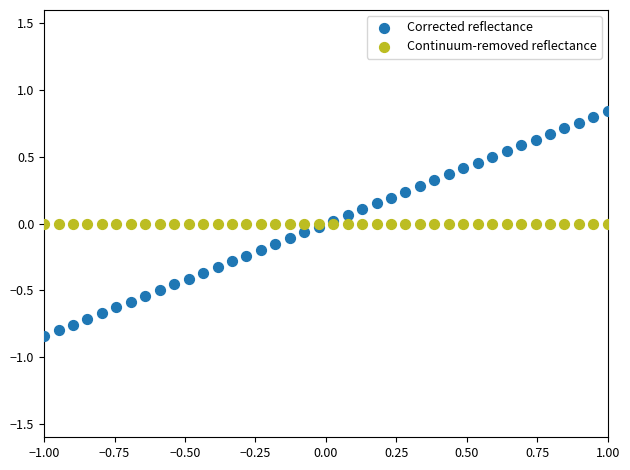

Which series reaches the maximum Y coordinate?

Corrected reflectance